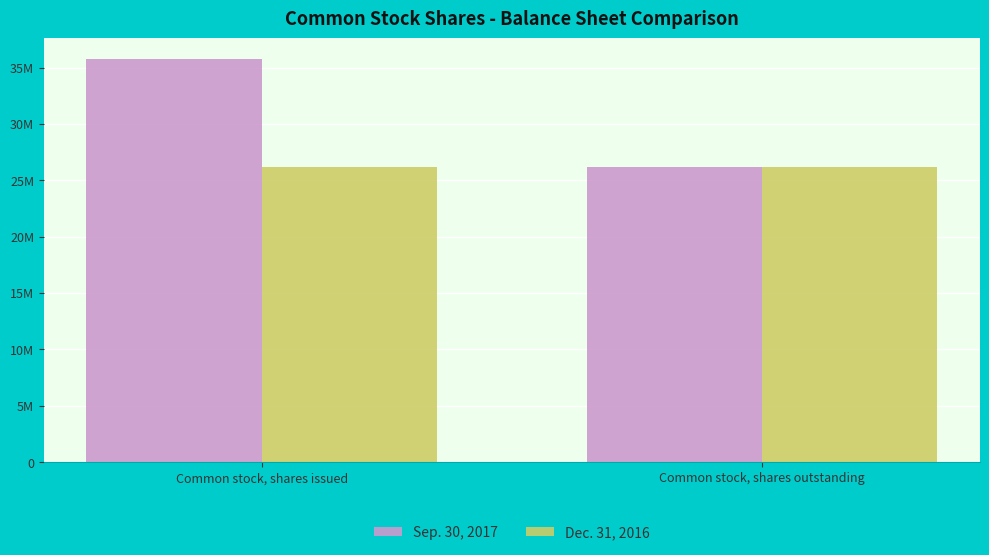

What are all the series names shown in the legend?

Sep. 30, 2017, Dec. 31, 2016